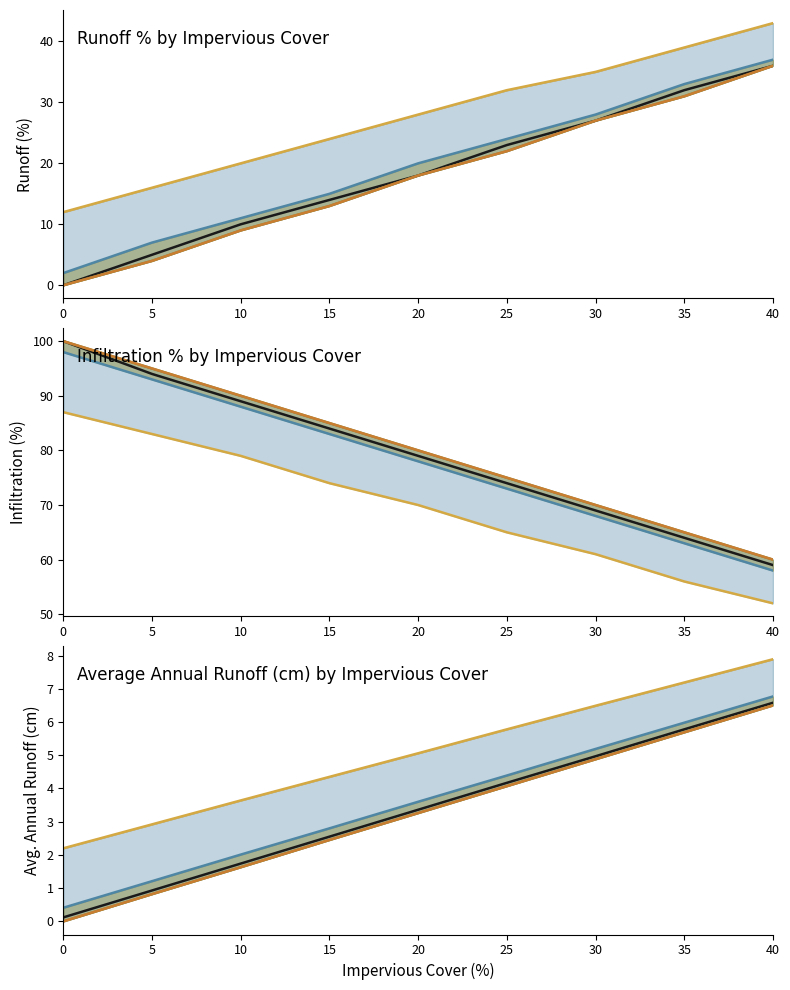

True or false: SSURGO_surface Ksat Runoff % and NSWC Runoff % cross at least once.

False